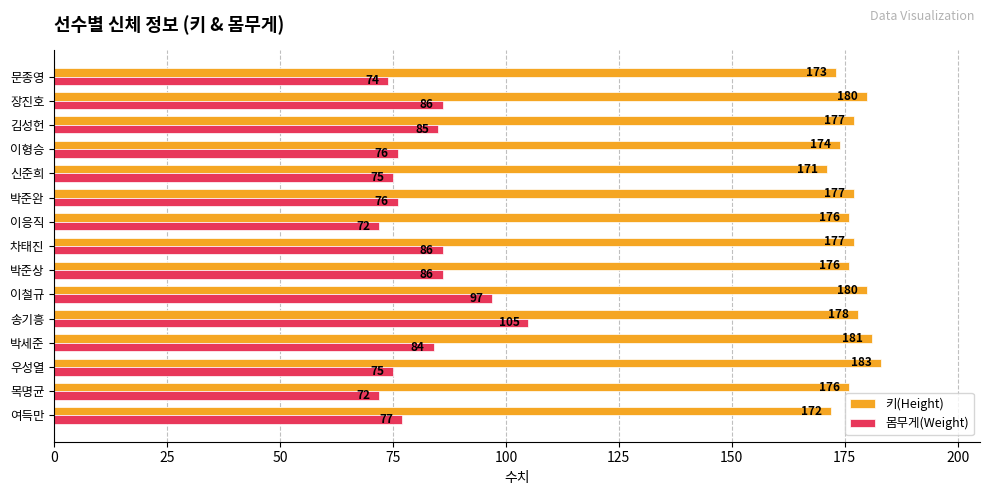

Which label corresponds to the largest value in the chart?

우성열